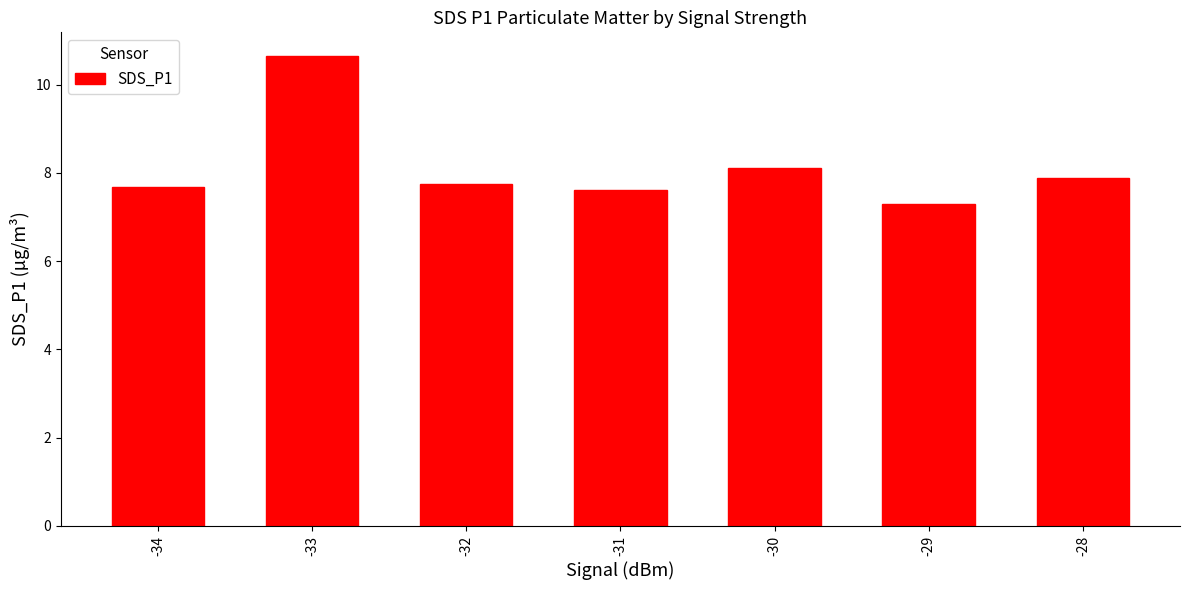

What is the change in value from -32 to -29?

-0.5